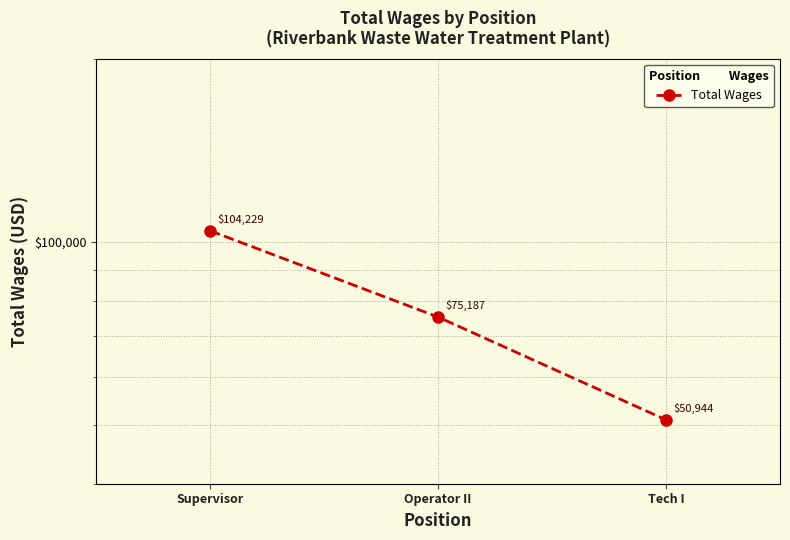

What is the difference between the values at Supervisor and Tech I?

53285